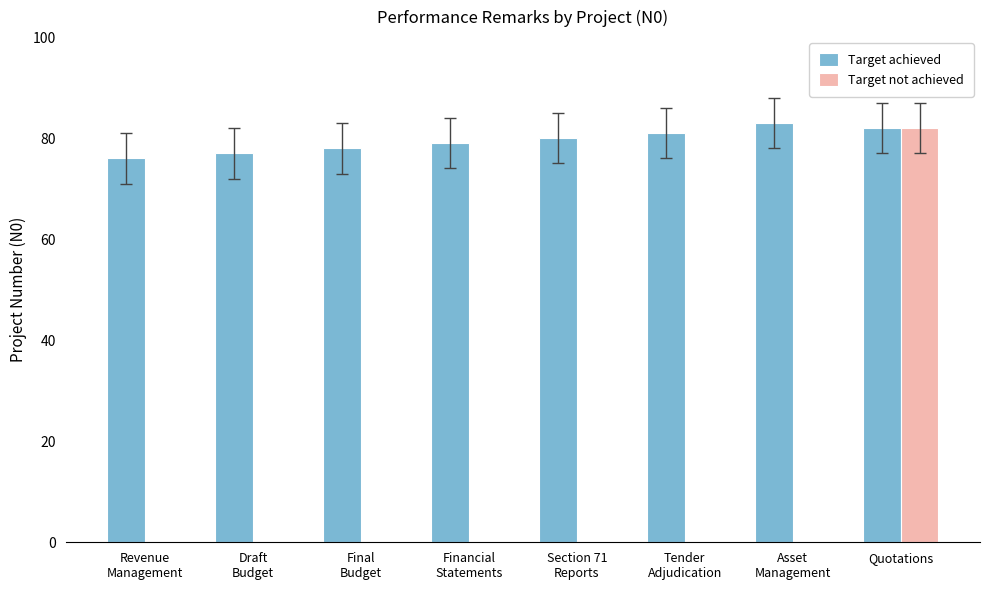

Is it true that Target achieved equals 81 at Tender
Adjudication?

True